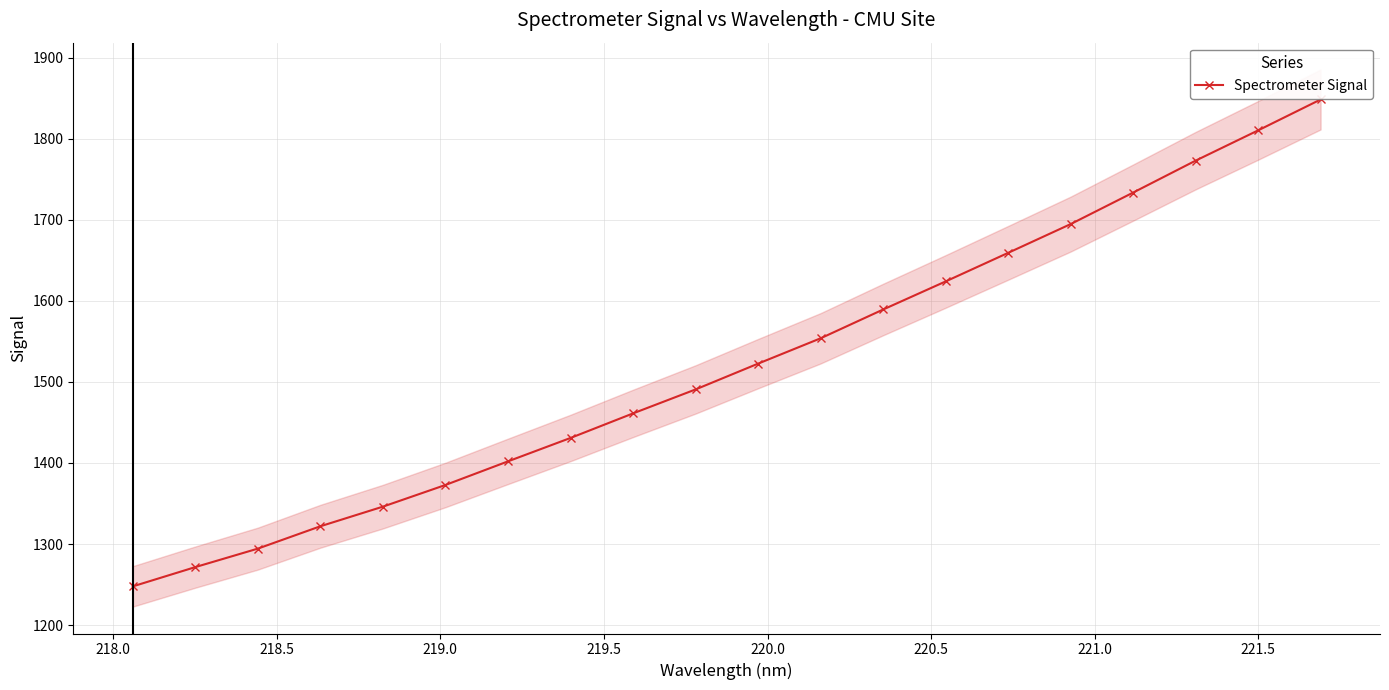

What is the value of the Spectrometer Signal point at the 13th from the left?

1589.3